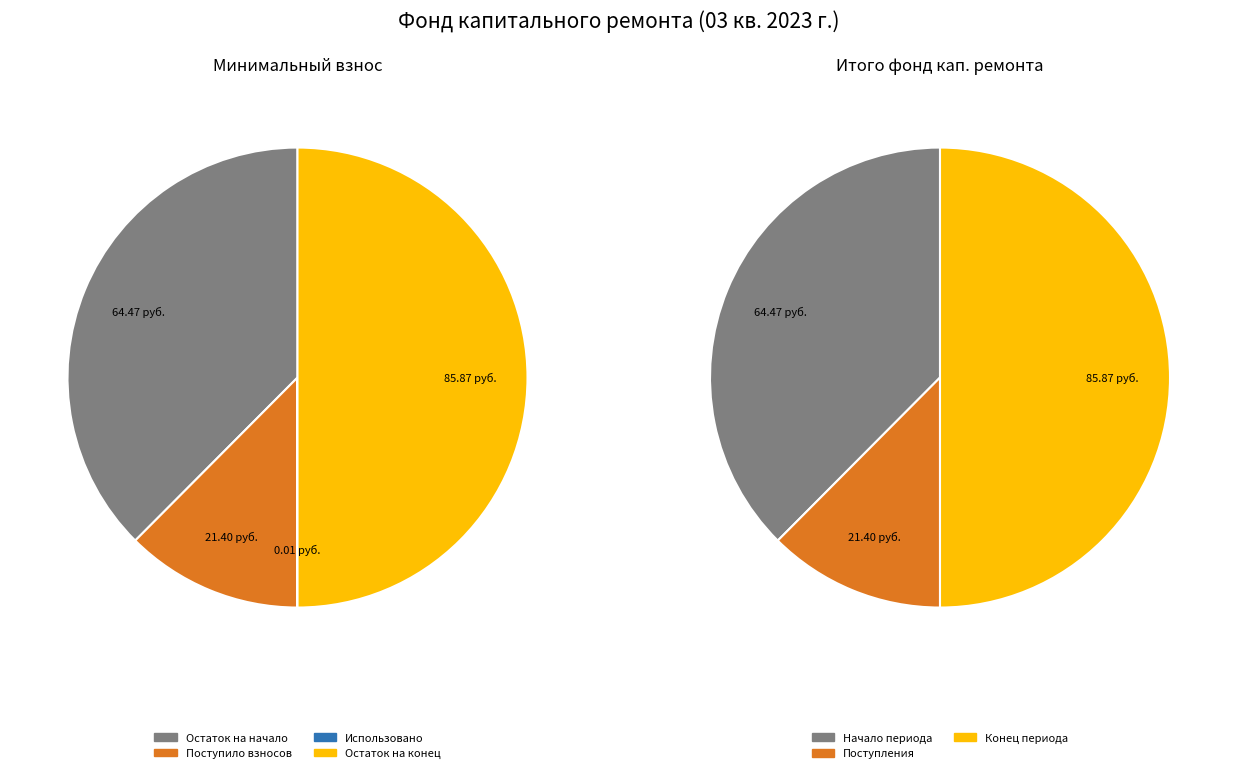

What portion of the pie excludes Остаток на конец периода?

50.0%